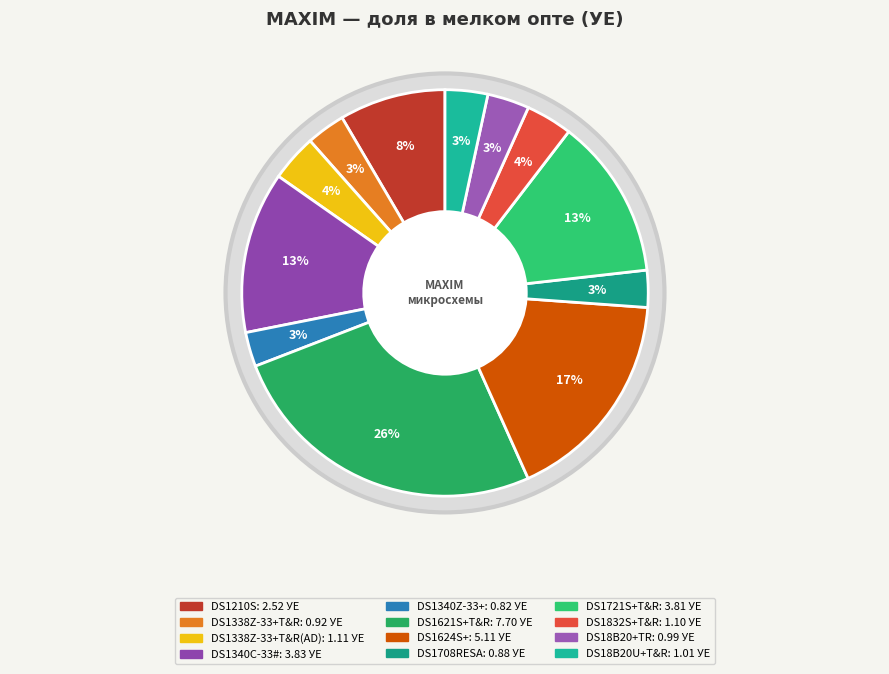

Is there a majority slice in this chart?

No